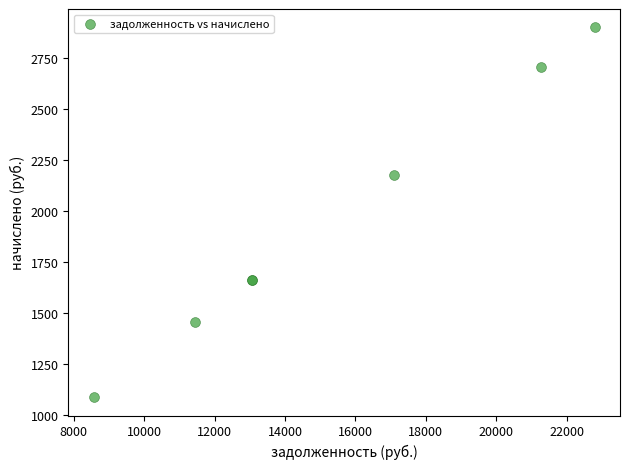

What Y value in the scatter plot is closest to 1993?

2173.9